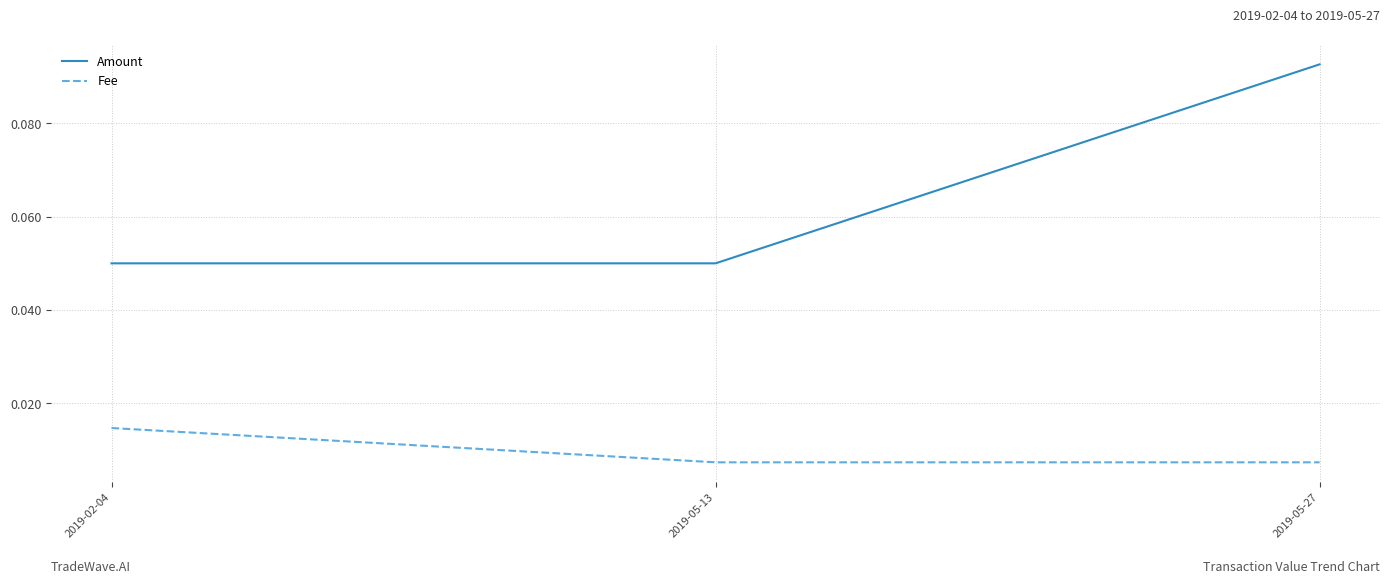

Which series has the widest spread of values?

Amount